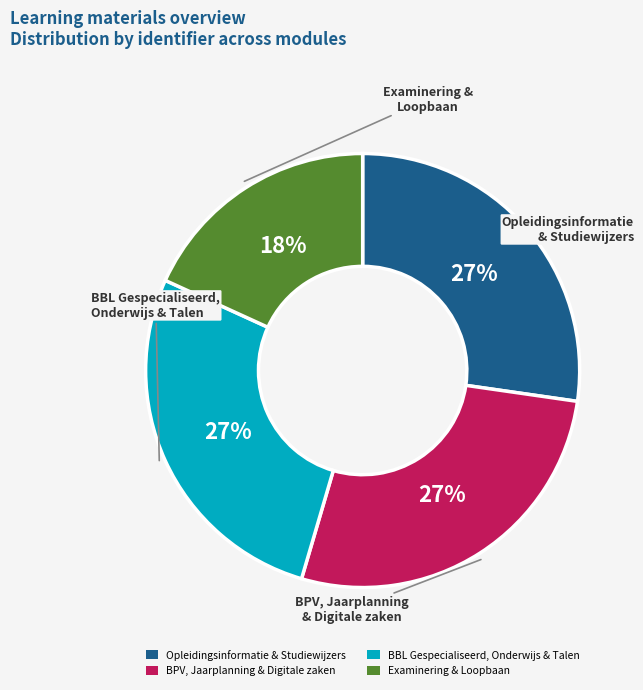

Combined, do BPV, Jaarplanning & Digitale zaken and BBL Gespecialiseerd, Onderwijs & Talen account for over 50%?

Yes